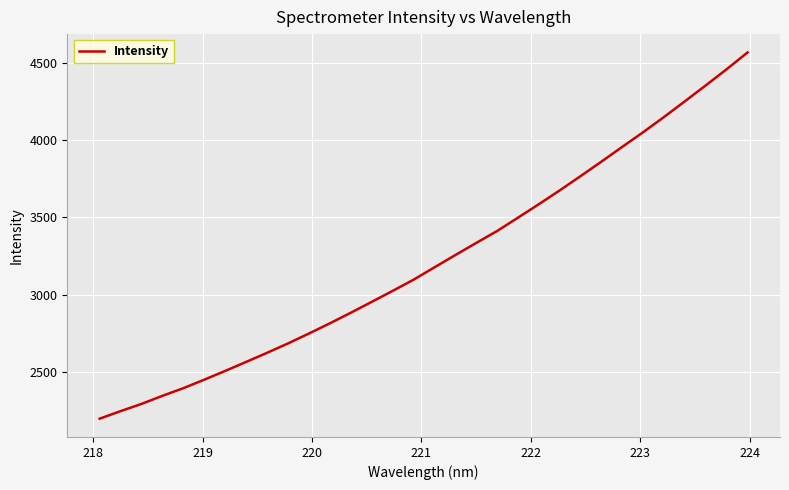

What is the sum of all values?

103164.6